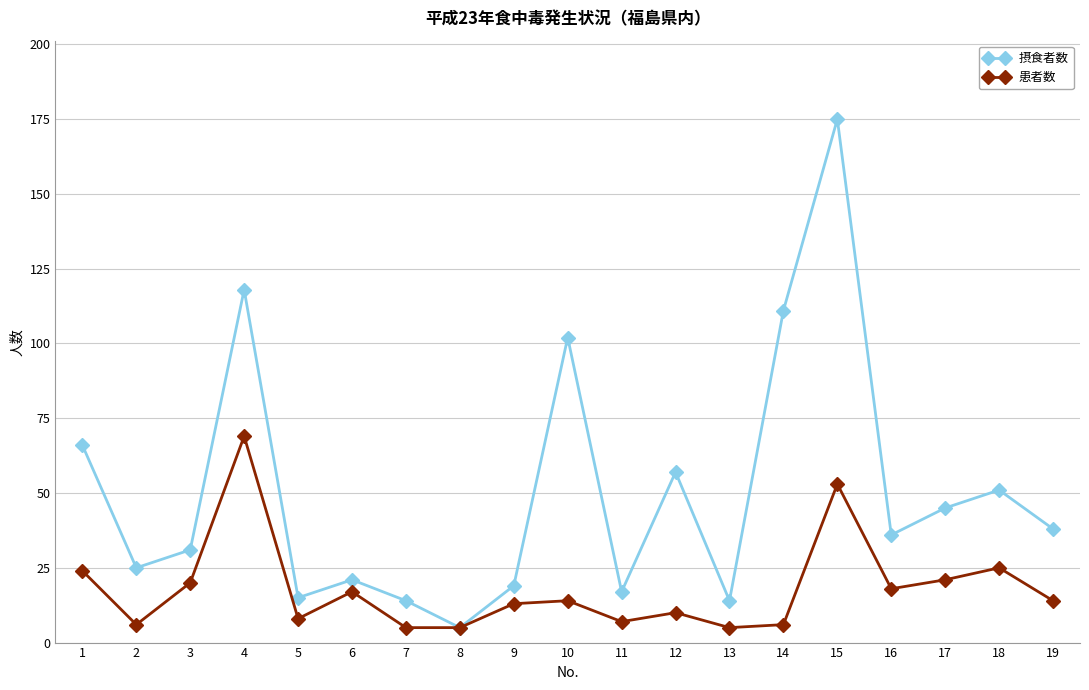

Which series has the largest total across all categories?

摂食者数